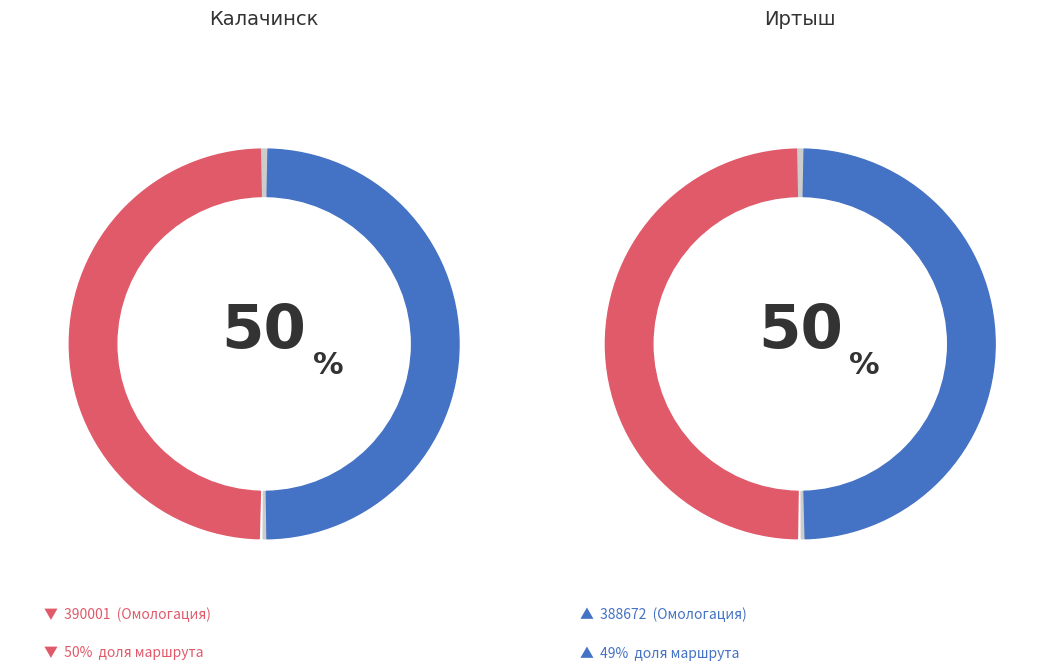

Which category has the biggest portion of the pie?

Калачинск